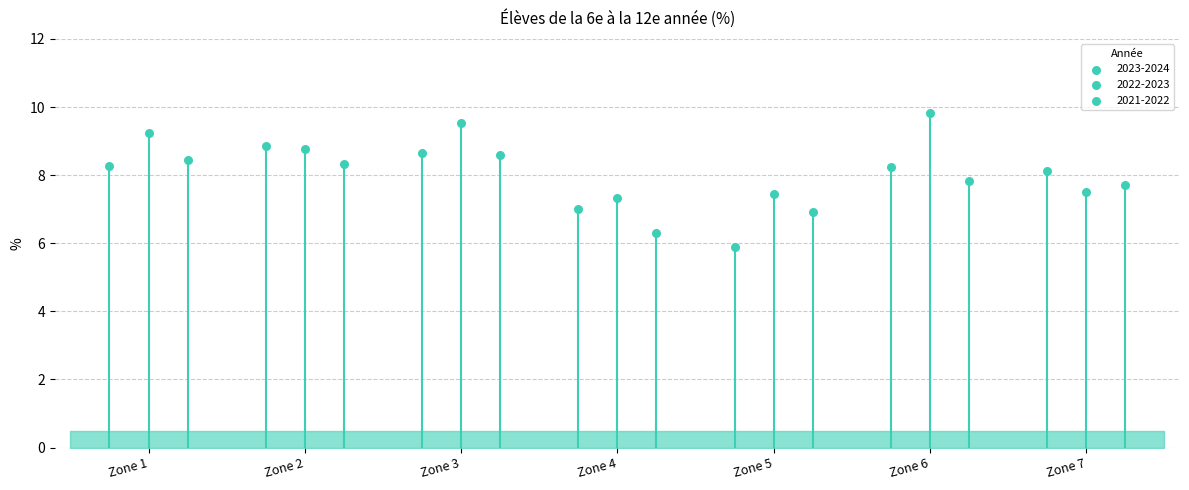

Is the value of 2023-2024 at Zone 6 greater than the value of 2022-2023 at Zone 3?

No